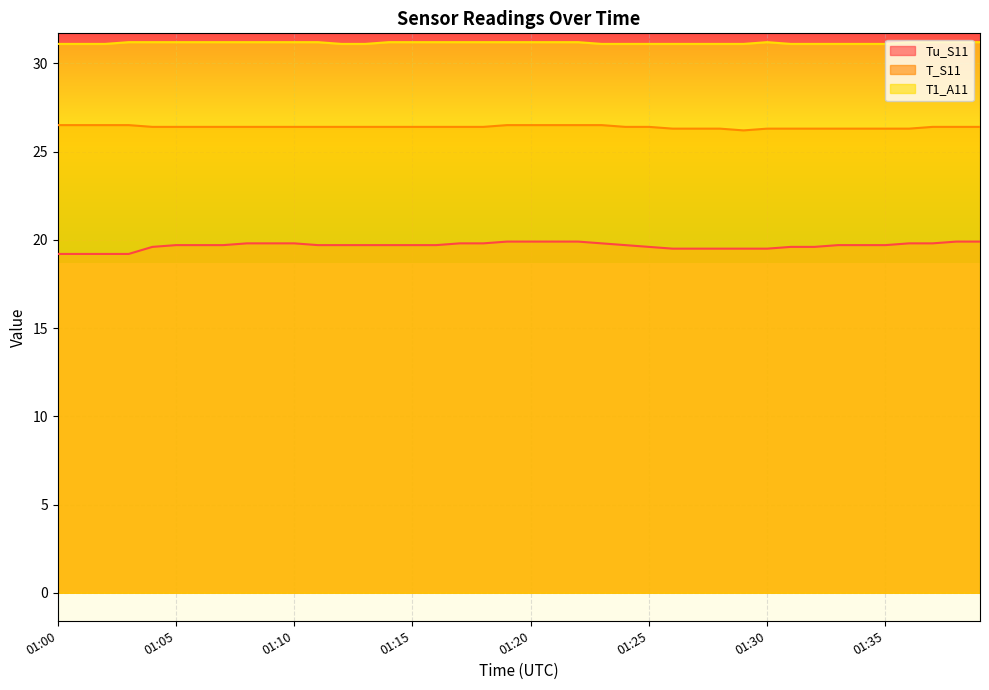

Is it true that T1_A11 equals 31.1 at 01:12?

True